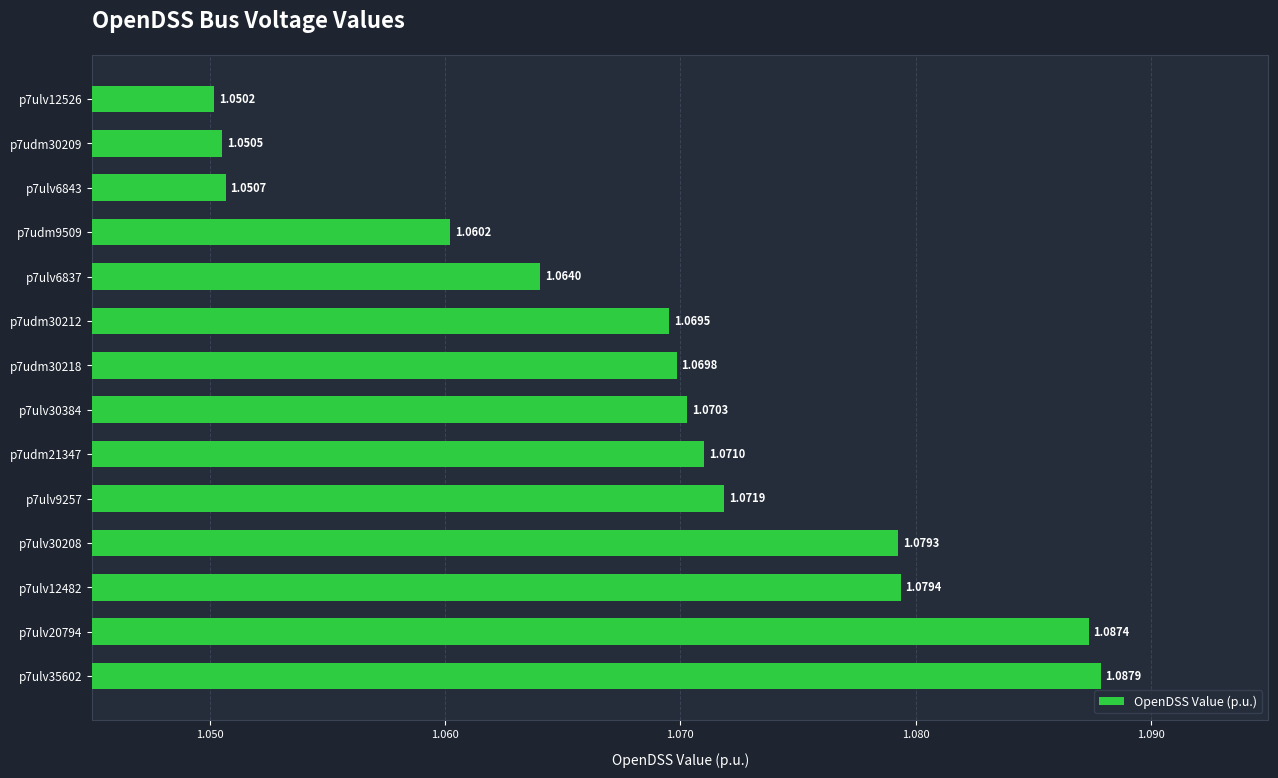

What is the sum of the values at p7ulv35602 and p7ulv6843?

2.1